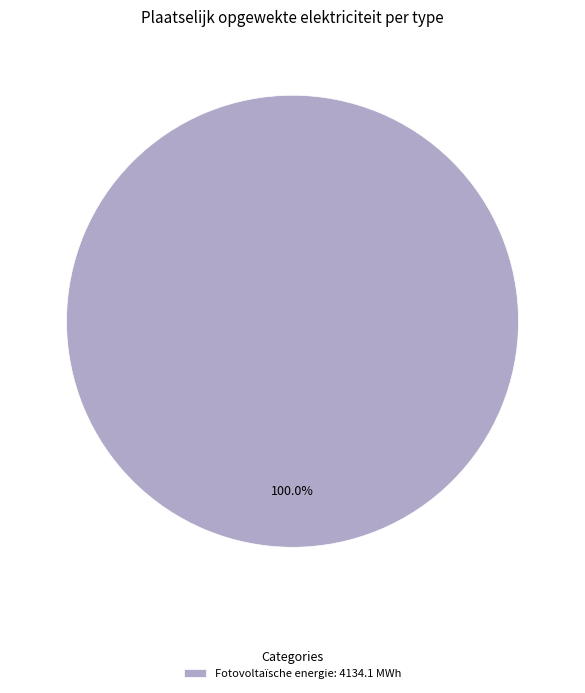

Rank the categories by value from highest to lowest.

Fotovoltaïsche energie: 4134.1 MWh